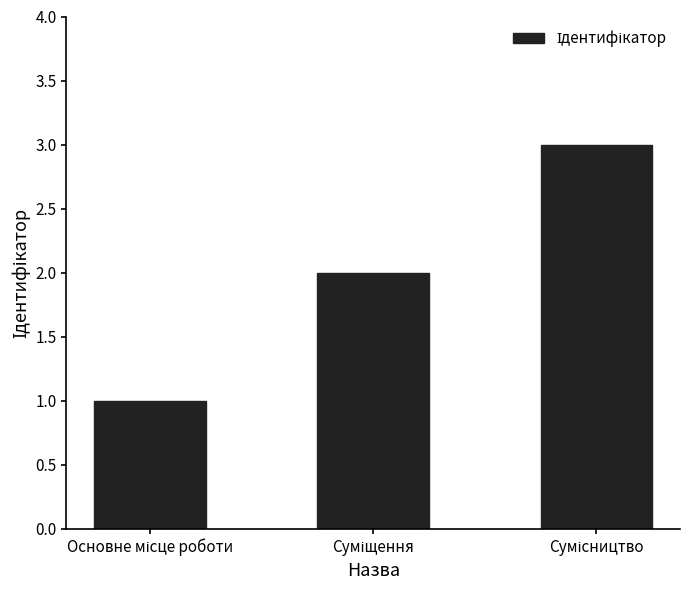

What is the maximum value shown in the chart?

3